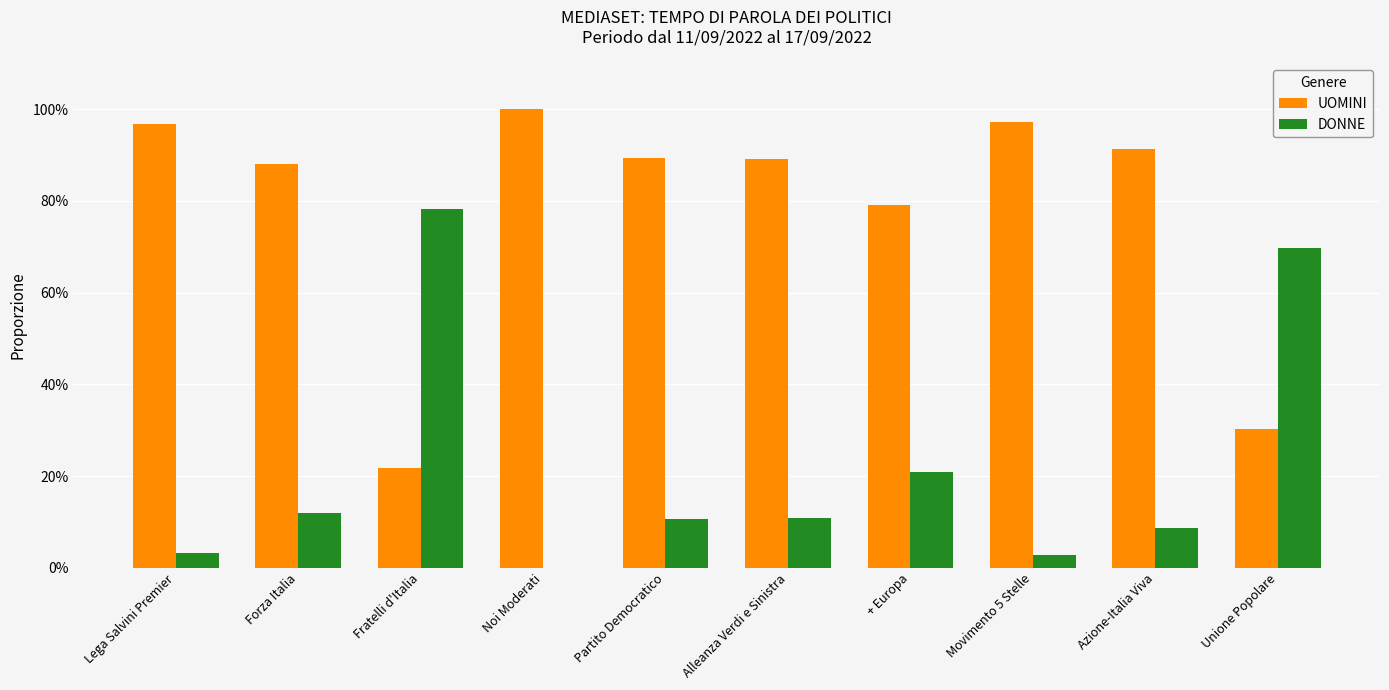

What is the average value of the DONNE series?

0.2